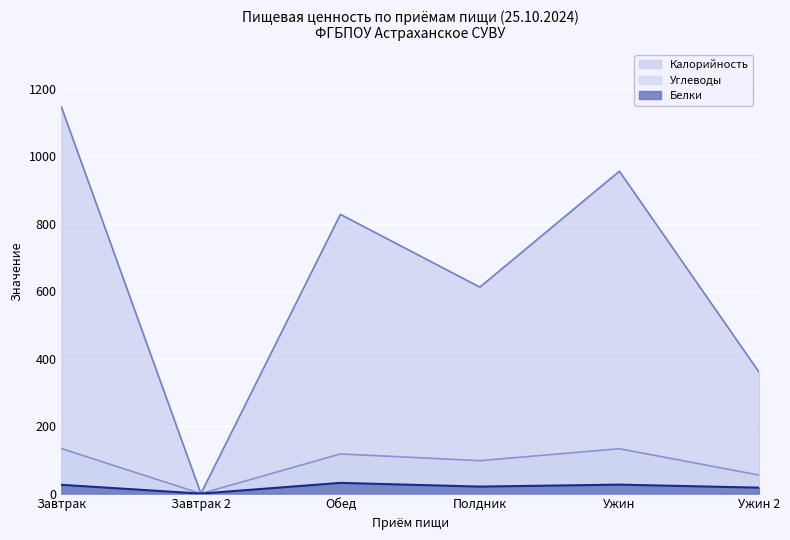

The value of Углеводы at Ужин is 209.8. True or false?

False